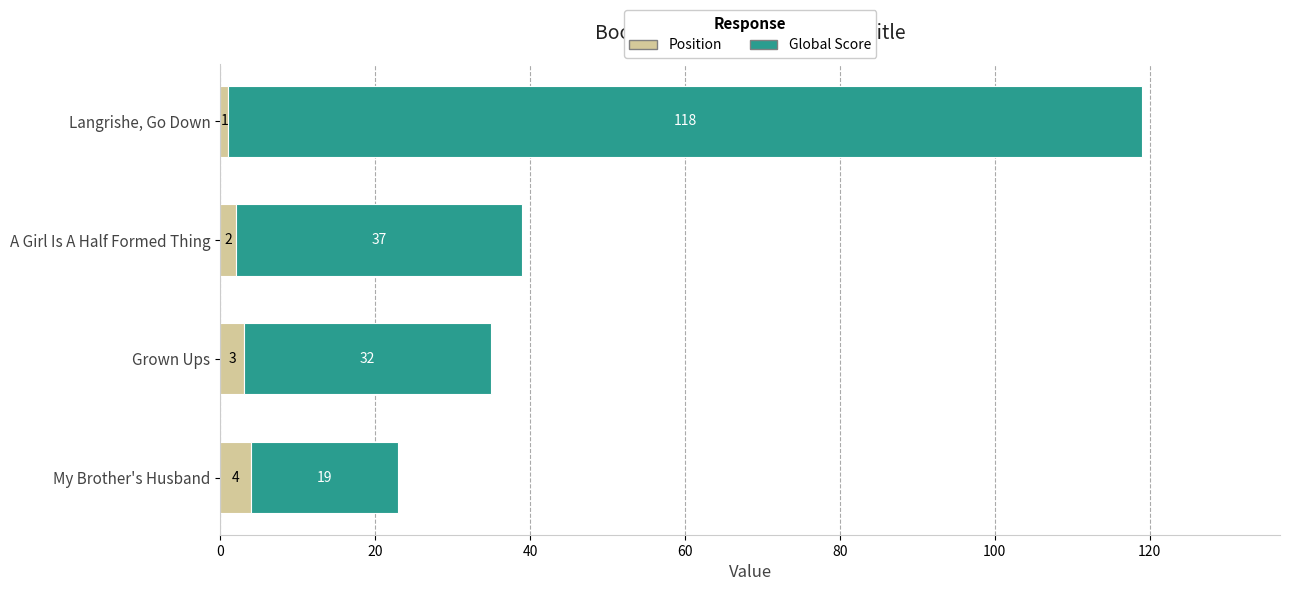

At which category is the sum across all series the highest?

Langrishe, Go Down